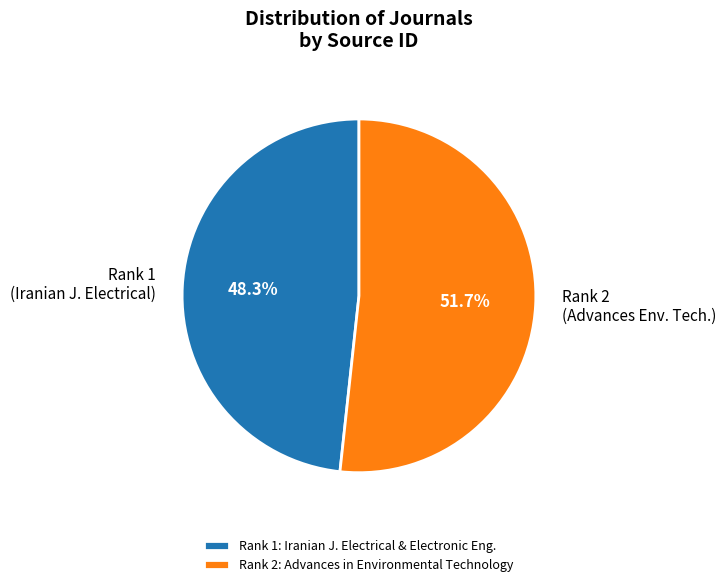

Rank the categories by value from highest to lowest.

Rank 2: Advances in Environmental Technology, Rank 1: Iranian J. Electrical & Electronic Eng.